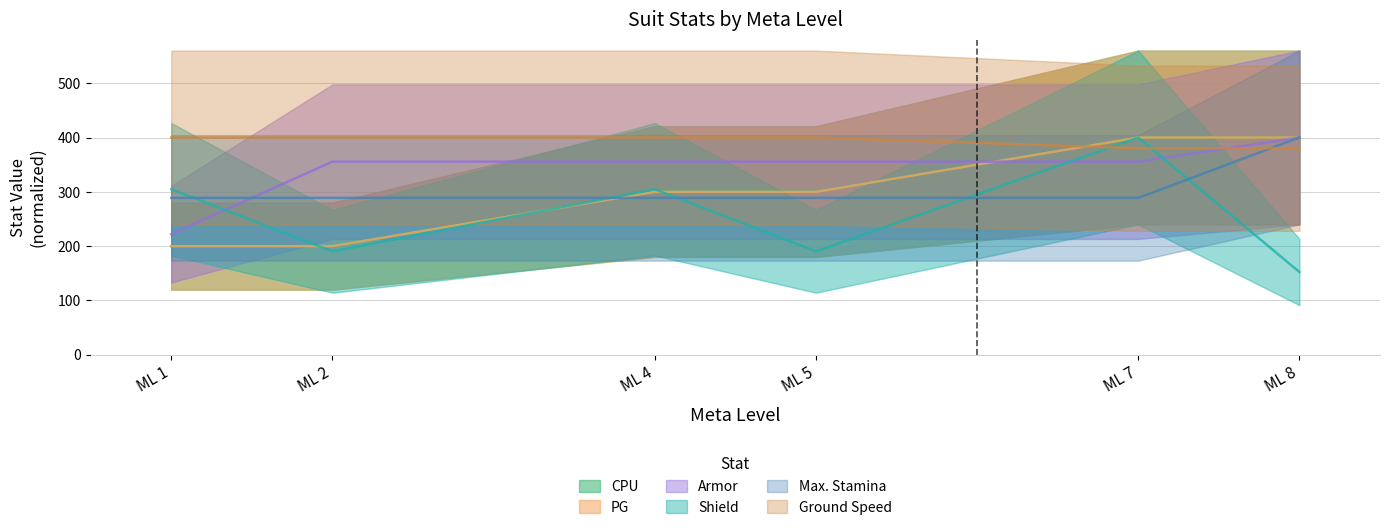

Is it true that Shield equals 97.3 at ML 1?

False